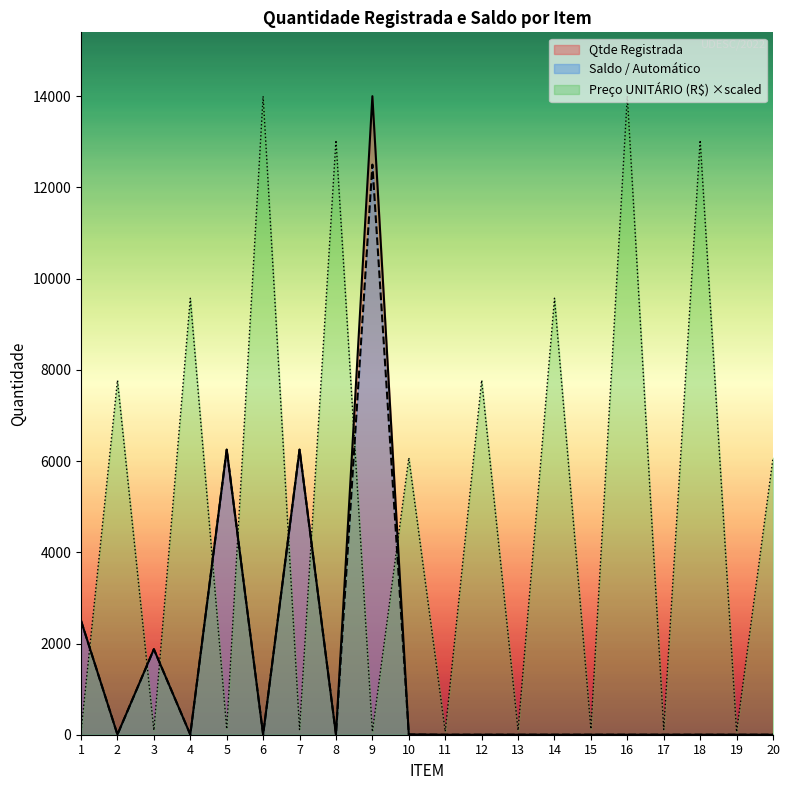

Reading left to right, extract all data points from this chart.

Preço UNITÁRIO (R$): 70.5	7769.2	96.7	9569.6	125.6	14000.0	113.4	13034.0	63.1	6071.4	70.5	7771.8	96.7	9569.8	125.6	14000.0	113.4	13033.8	63.1	6071.0
Qtde Registrada: 2500.0	4.0	1875.0	4.0	6250.0	4.0	6250.0	4.0	14000.0	6.0	0.0	0.0	0.0	0.0	0.0	0.0	0.0	0.0	0.0	0.0
Saldo / Automático: 2500.0	4.0	1875.0	4.0	6250.0	4.0	6250.0	4.0	12500.0	4.0	0.0	0.0	0.0	0.0	0.0	0.0	0.0	0.0	0.0	0.0